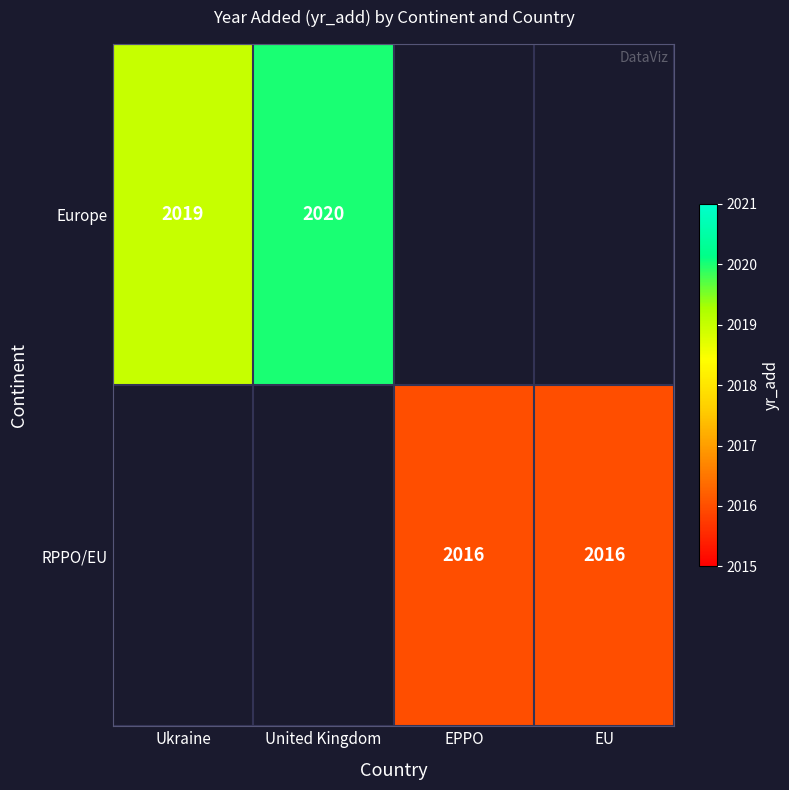

The RPPO/EU series shows 2016 at EPPO. True or false?

True